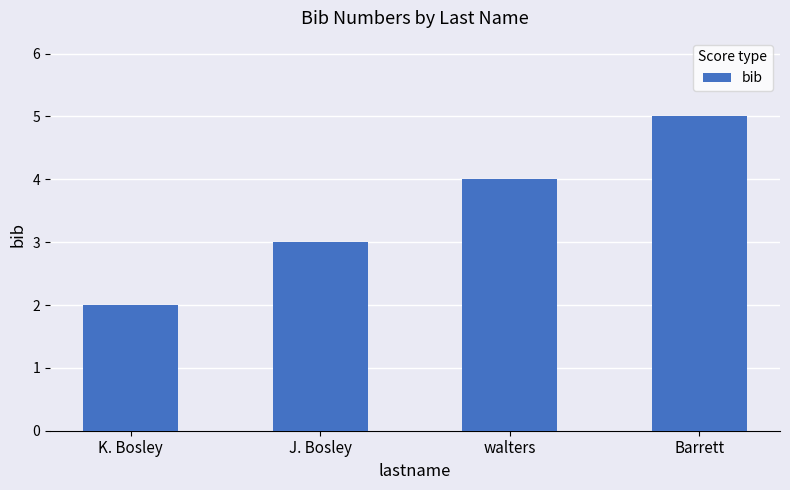

At which category does the chart reach its minimum across all series?

K. Bosley